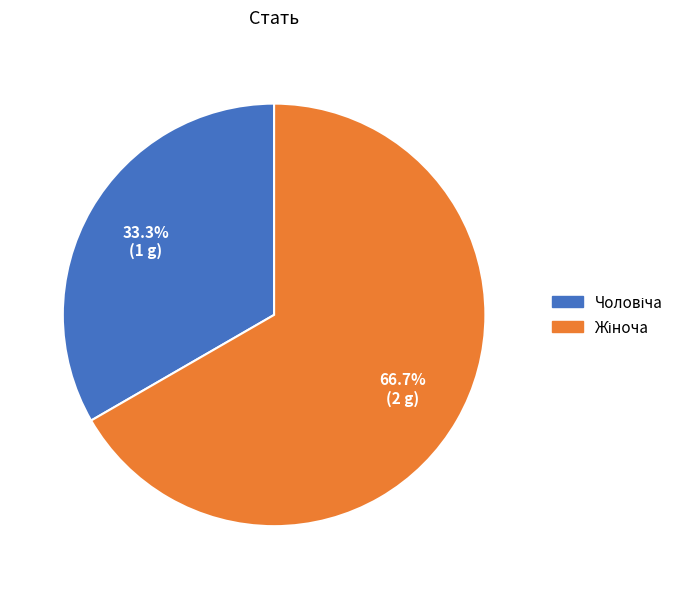

Is there any slice that represents more than half of the pie?

Yes